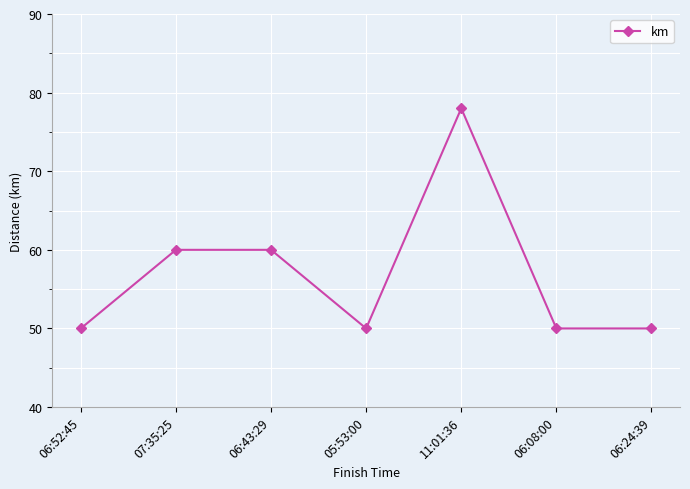

What is the maximum value shown in the chart?

78